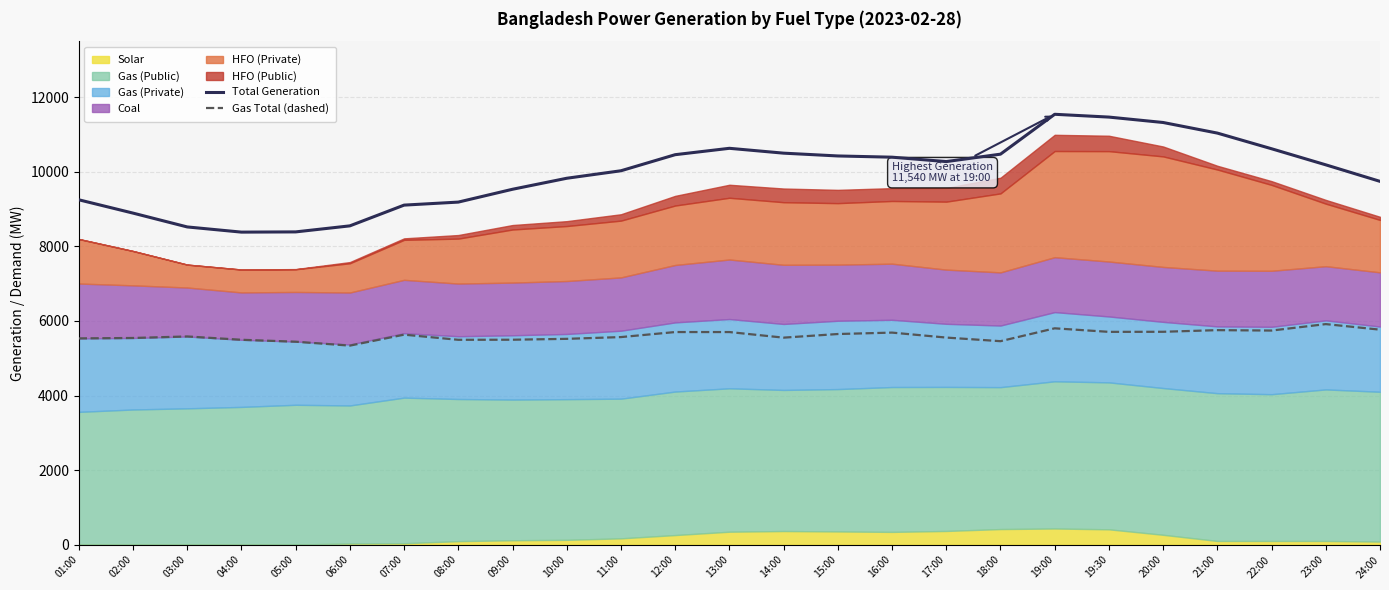

Where does the Gas Total (dashed) series first go above 5584?

07:00